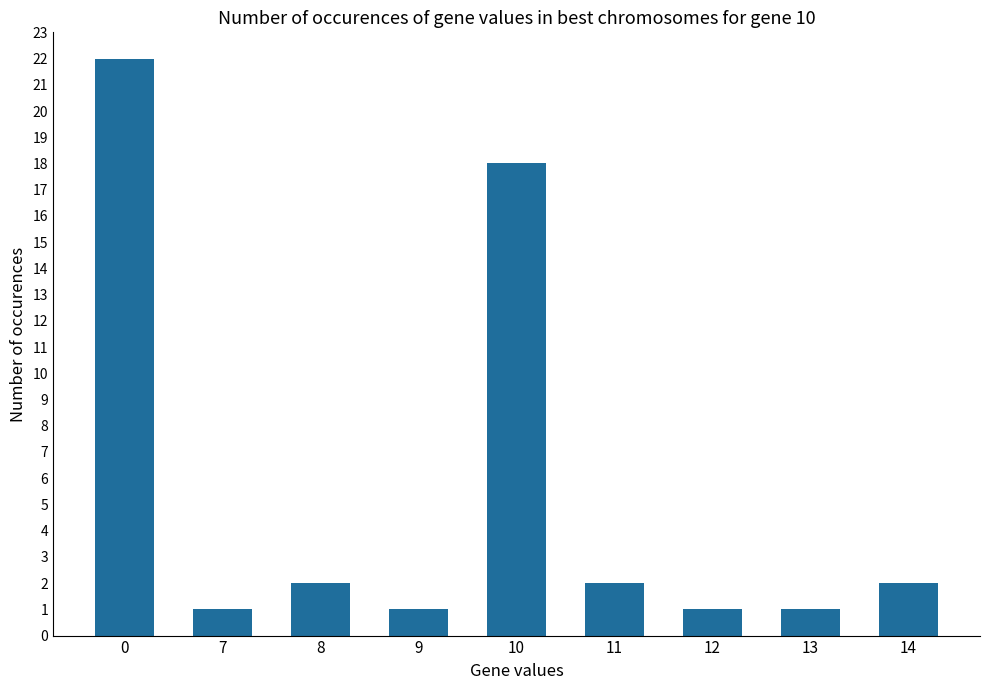

What is the value of the 4th bar from the left?

1